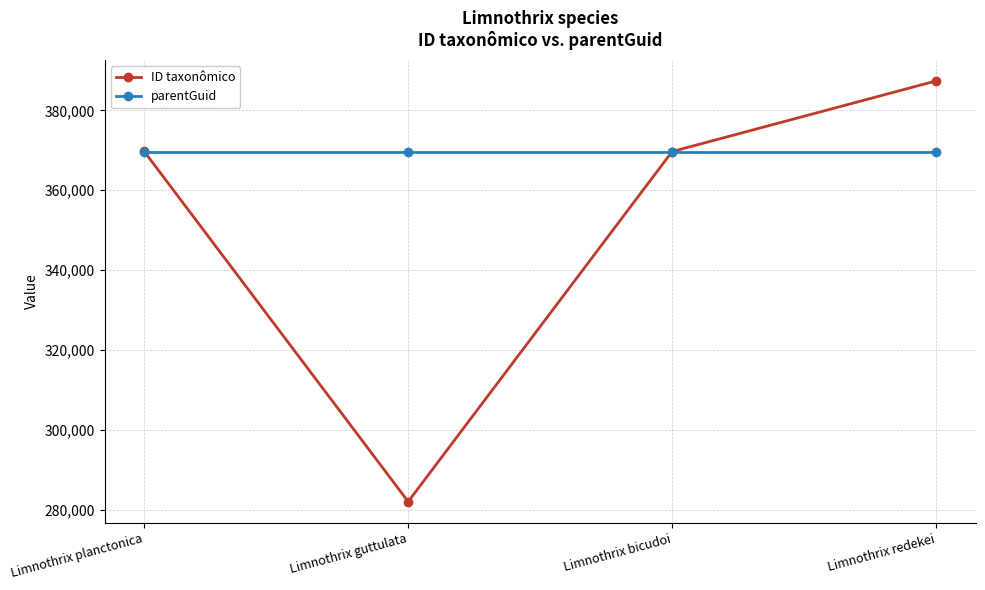

True or false: ID taxonômico has more than 0 interior local peaks.

False